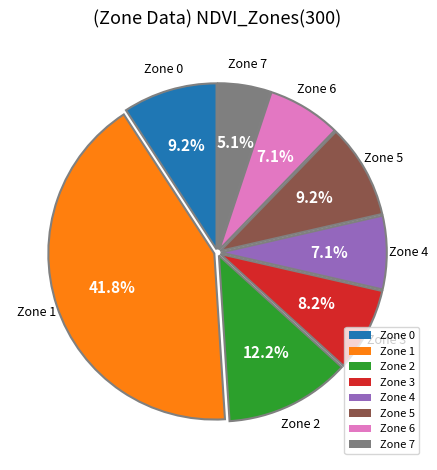

To the nearest percent, what is the difference between the largest and smallest slice percentages?

37%